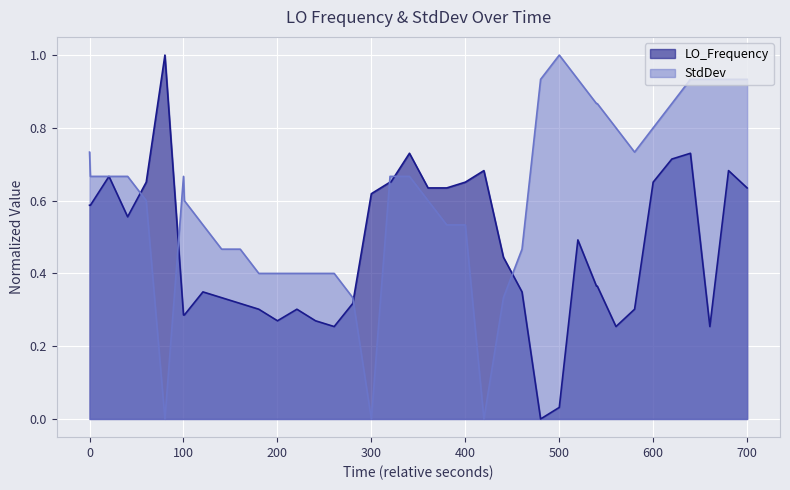

Which series has the largest total across all categories?

StdDev